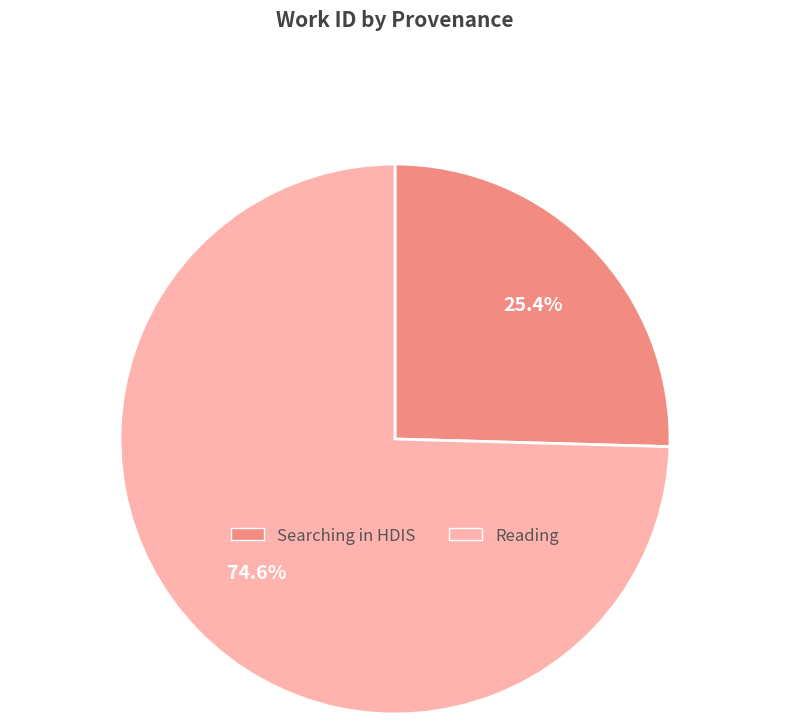

To the nearest percent, what is the average slice percentage?

50%